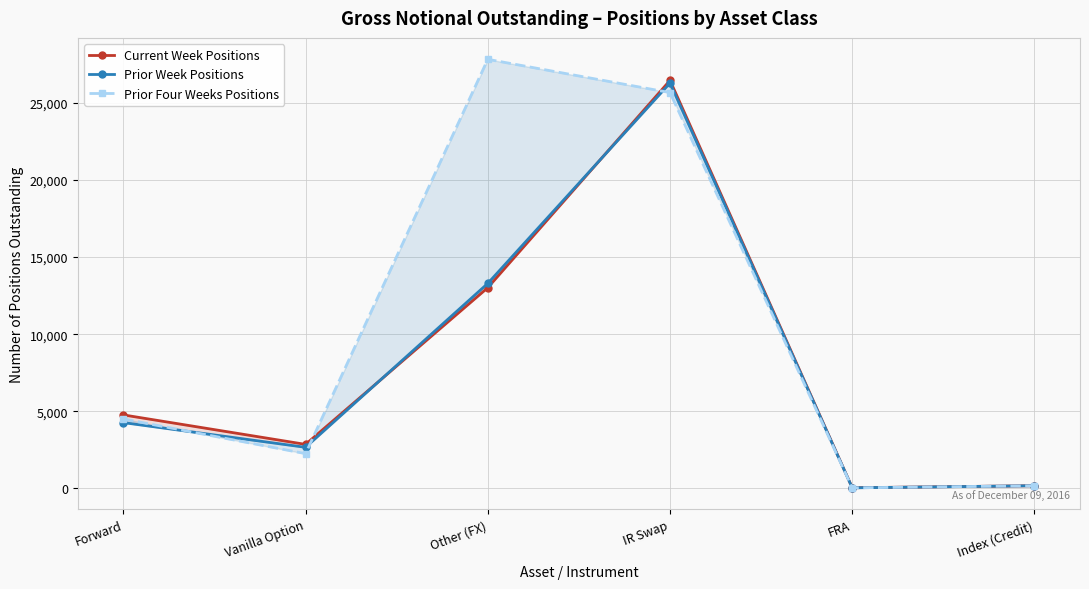

What is the sum of all Current Week Positions values?

47291